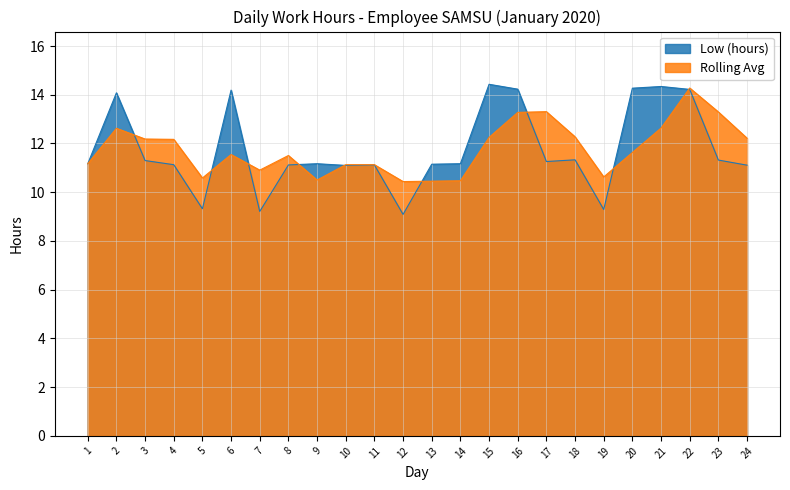

What is the smallest value displayed?

9.1